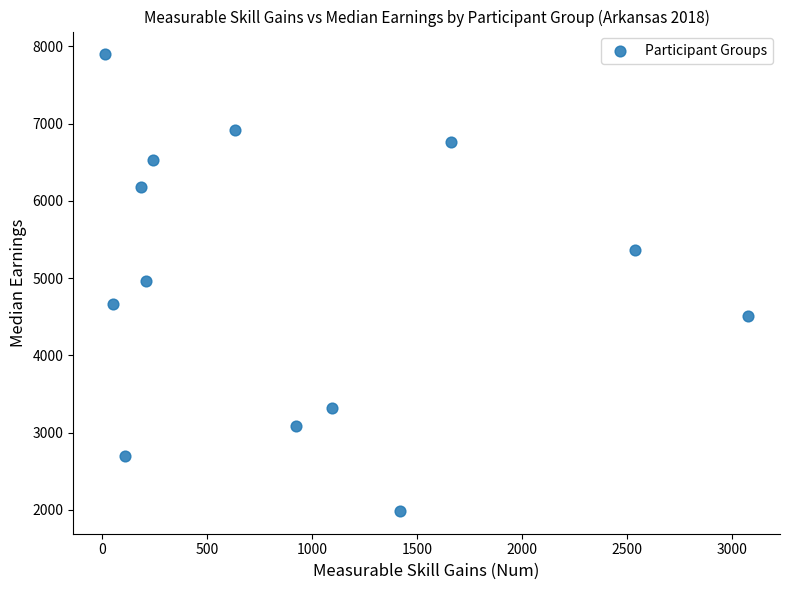

What is the range of Y values (max minus min)?

5911